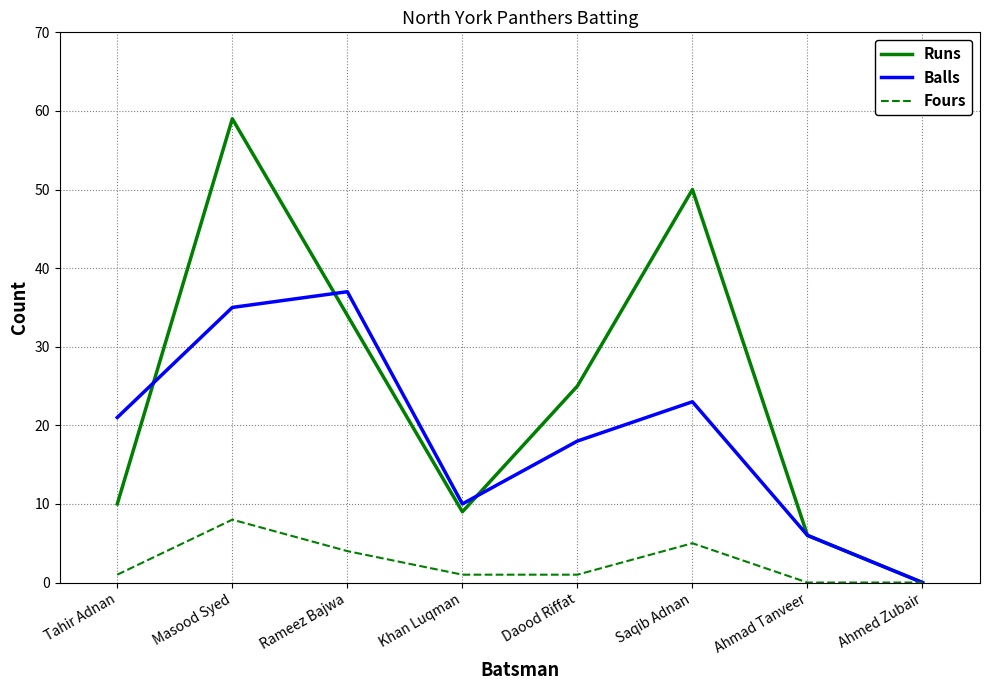

What position from the right is Saqib Adnan?

3